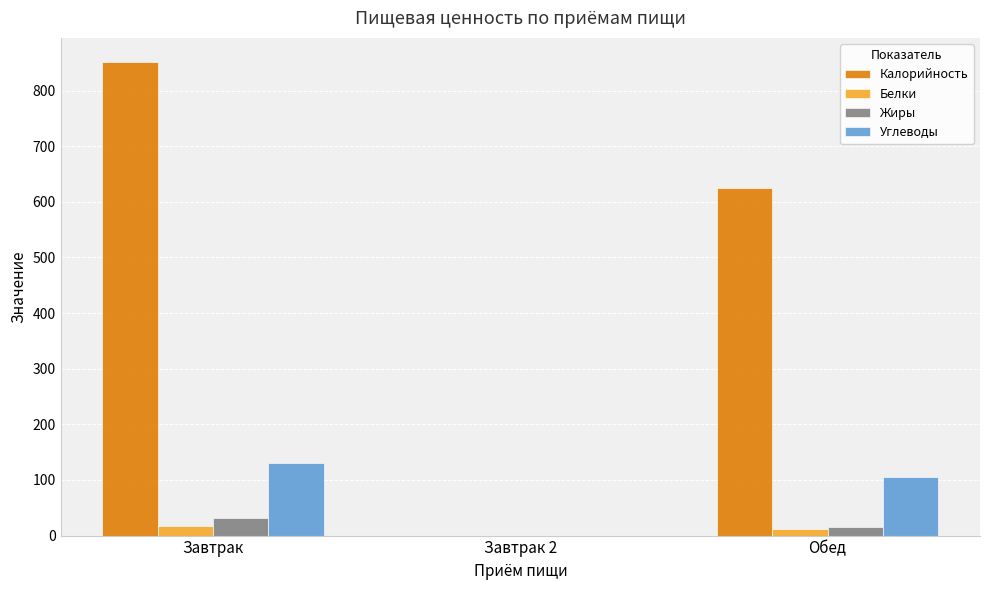

Between Завтрак and Обед, which series saw the biggest shift?

Калорийность